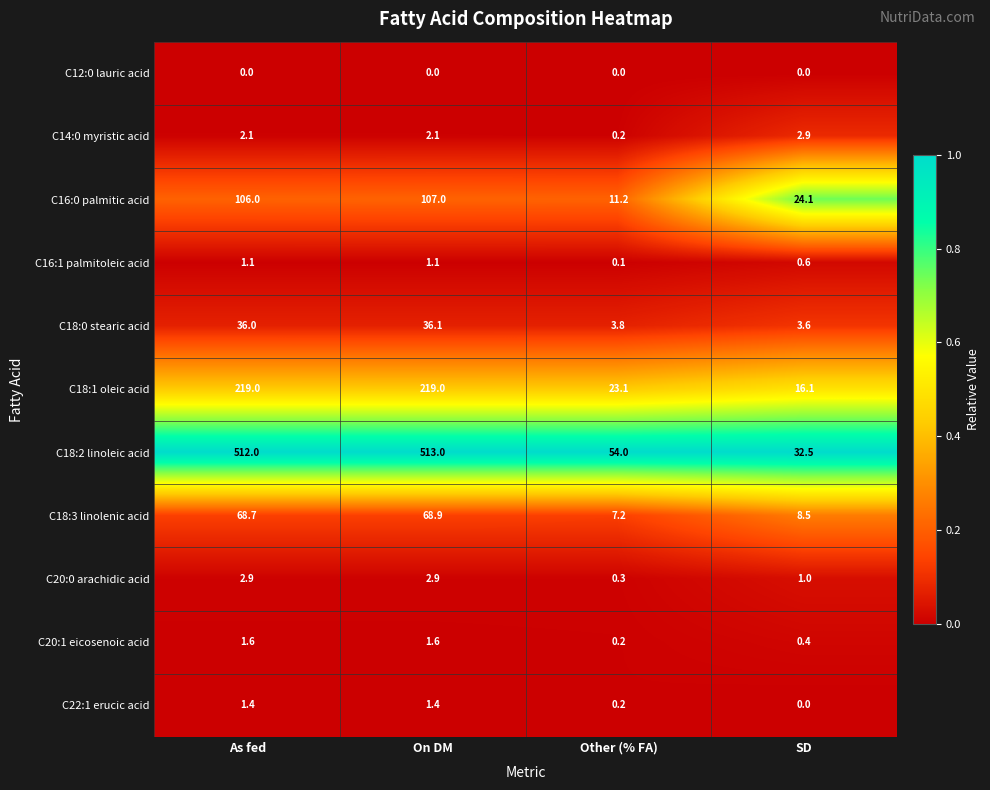

What is the total value across all series at As fed?

950.8